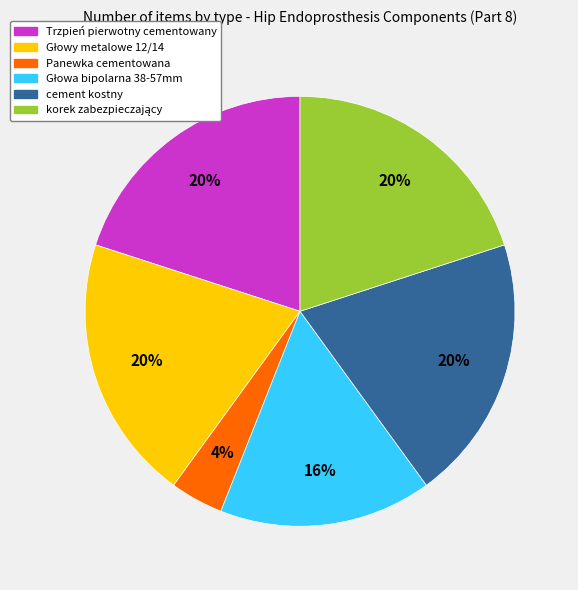

To the nearest percent, what percentage of the pie is Panewka cementowana?

4%